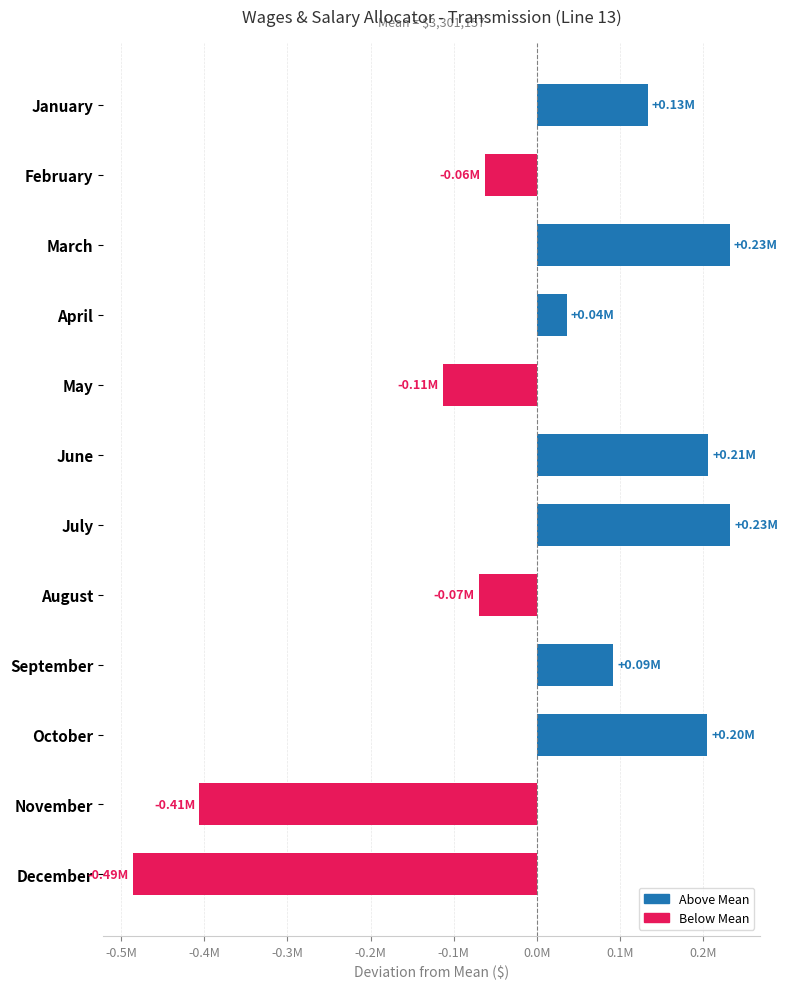

Are the bars horizontal?

Yes